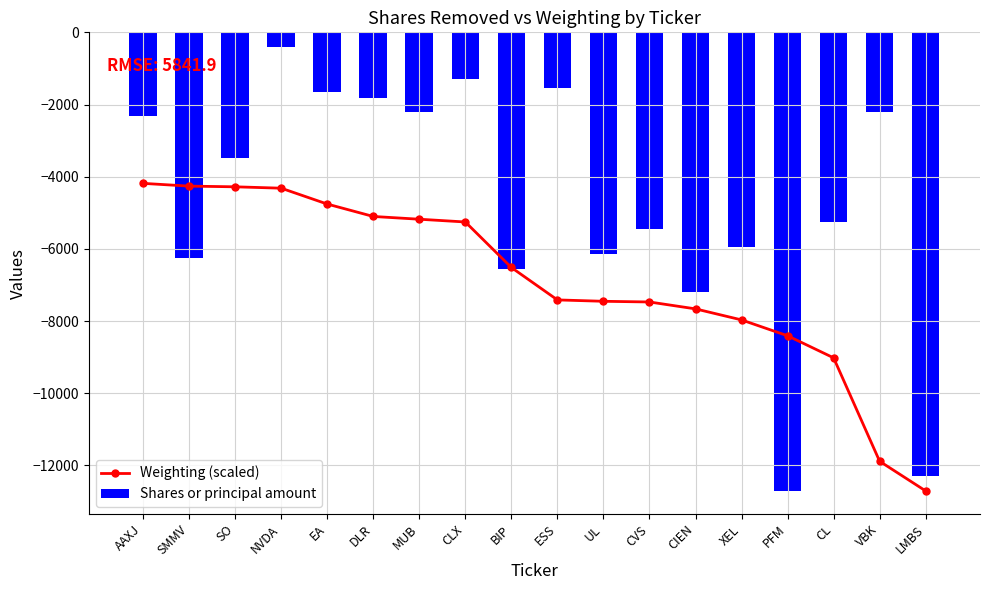

Which series changed the most between AAXJ and SO?

Shares or principal amount